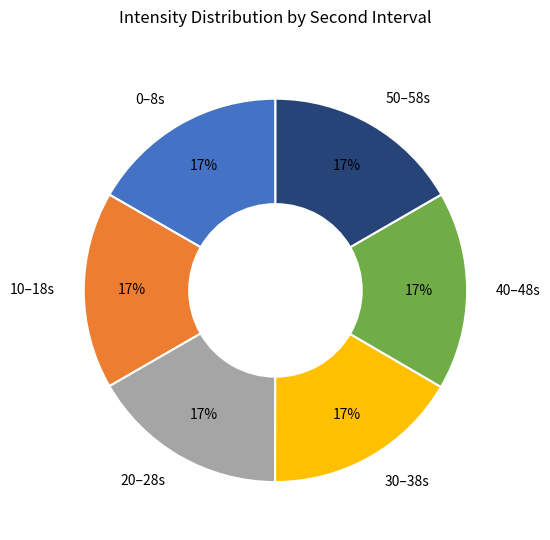

To the nearest percent, what is the combined percentage of 10–18s and 20–28s?

33%